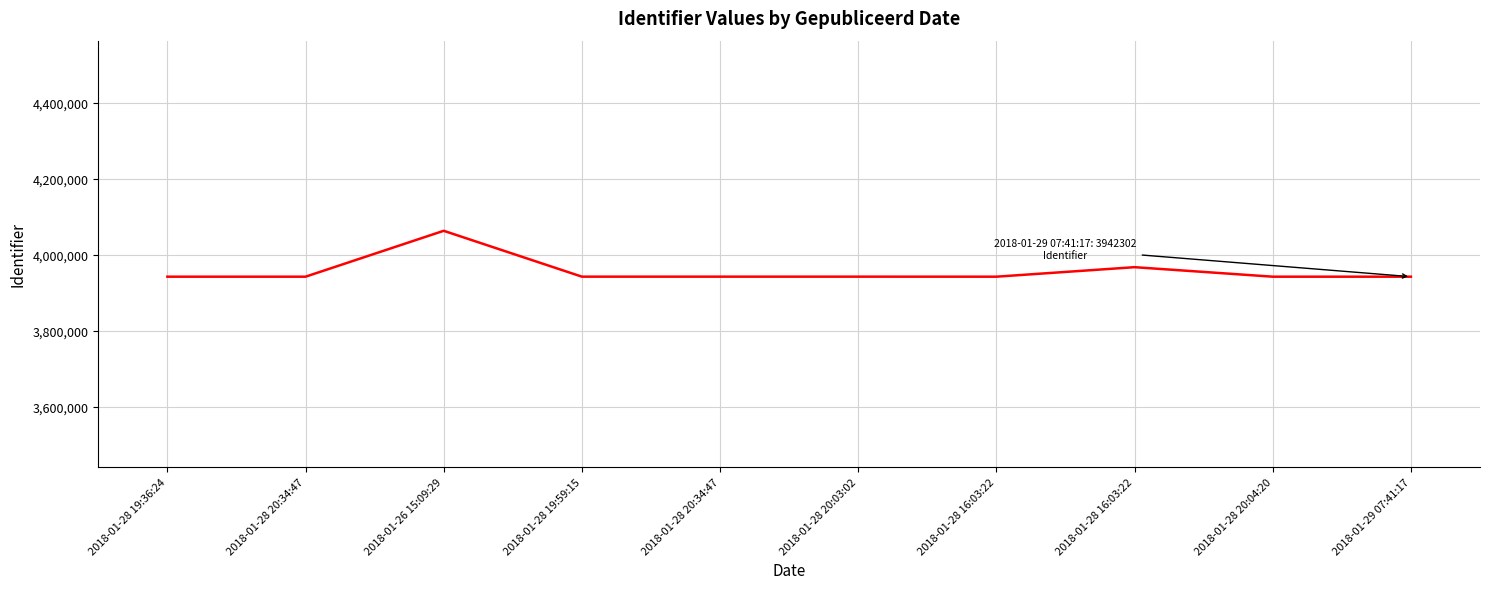

Does the chart display data point markers on the line(s)?

No